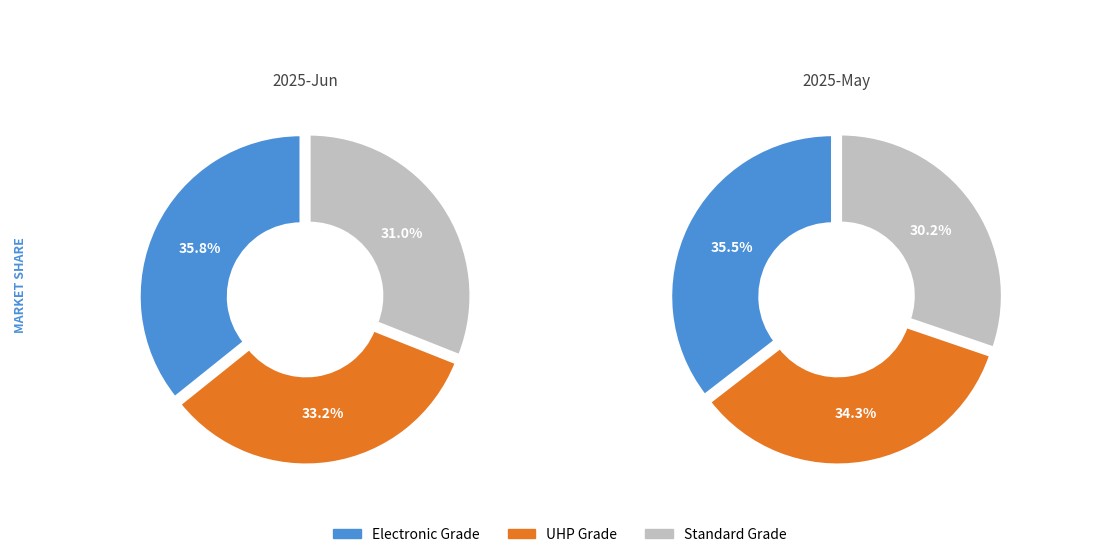

Which series changed the most between 2025-06-03 and 2025-06-02?

UHP Grade